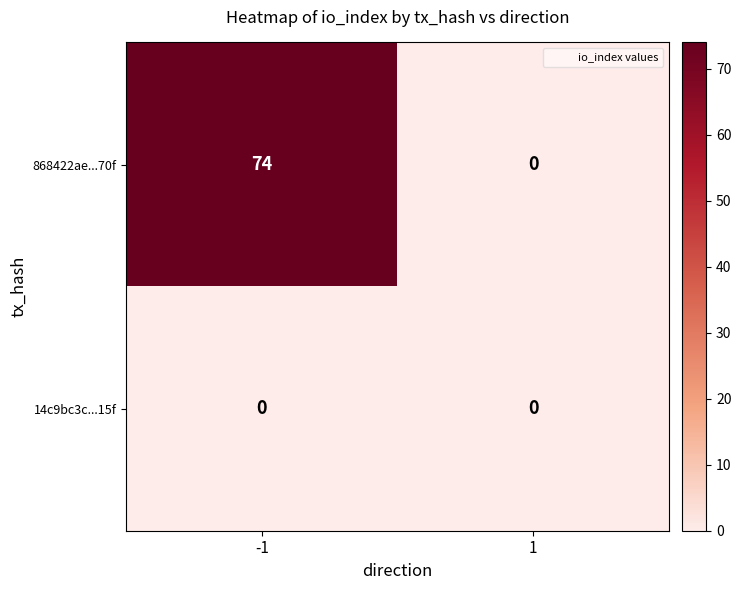

Reading right to left, what are all the values shown in this chart?

868422ae...70f: 0	74
14c9bc3c...15f: 0	0